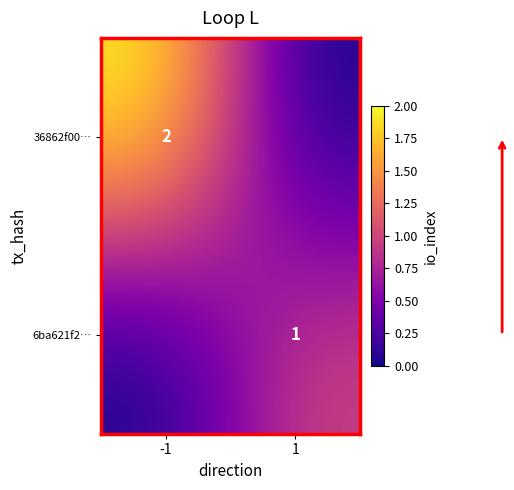

The value of 36862f00… at -1 is 2. True or false?

True